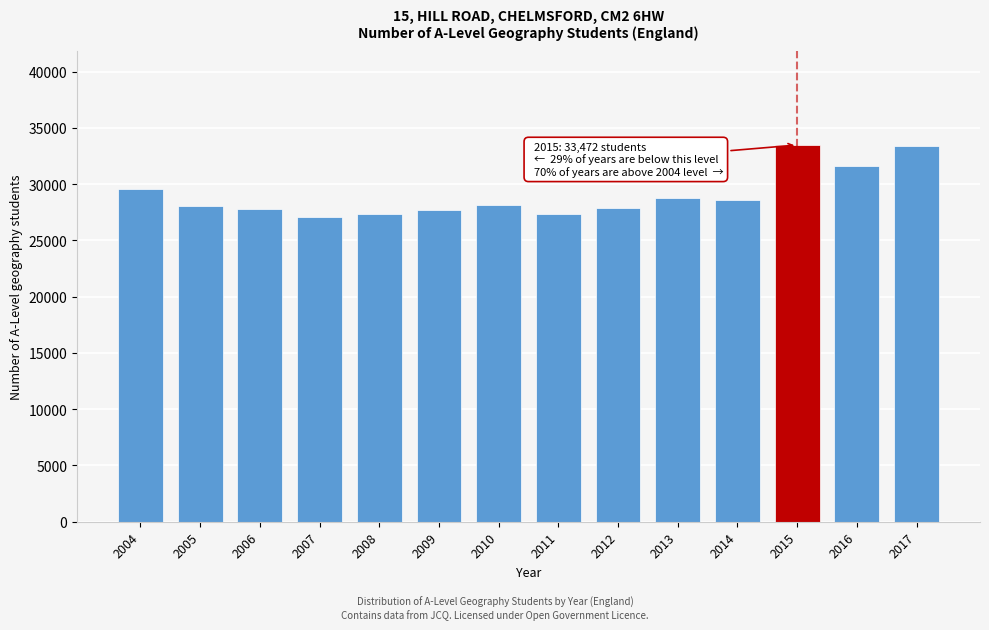

What is the value of the 7th bar from the left?

28146